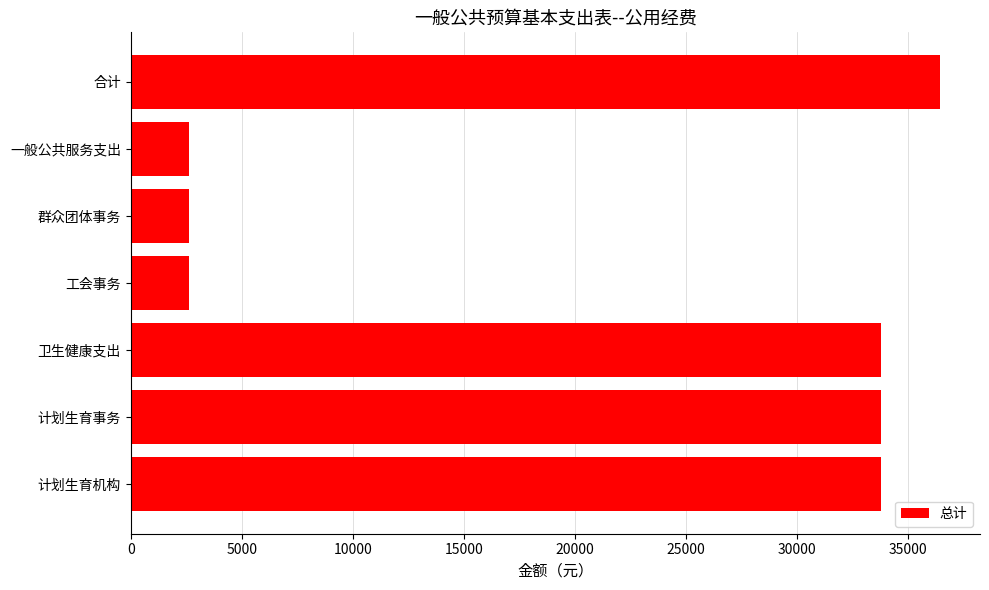

What is the value of the 5th bar from the top?

33779.5